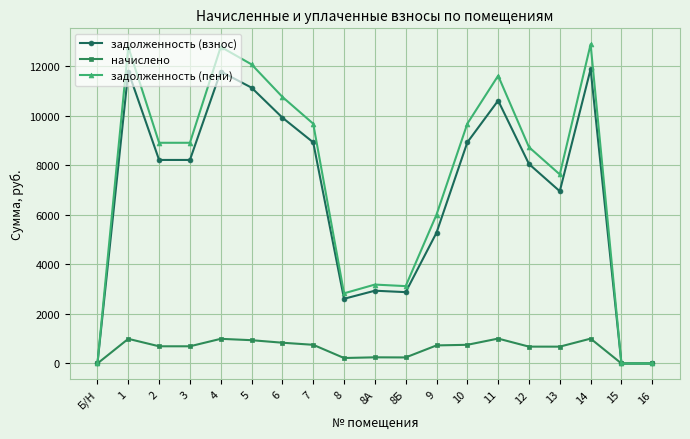

Which series has the widest spread of values?

задолженность (пени)